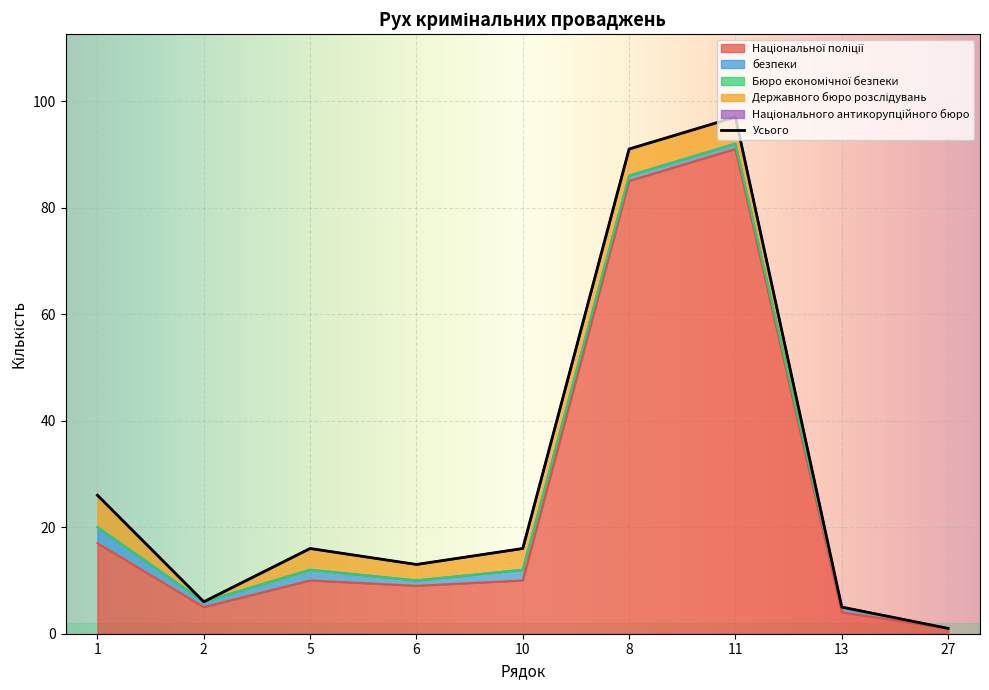

True or false: Бюро економічної безпеки and Національної поліції cross at least once.

False